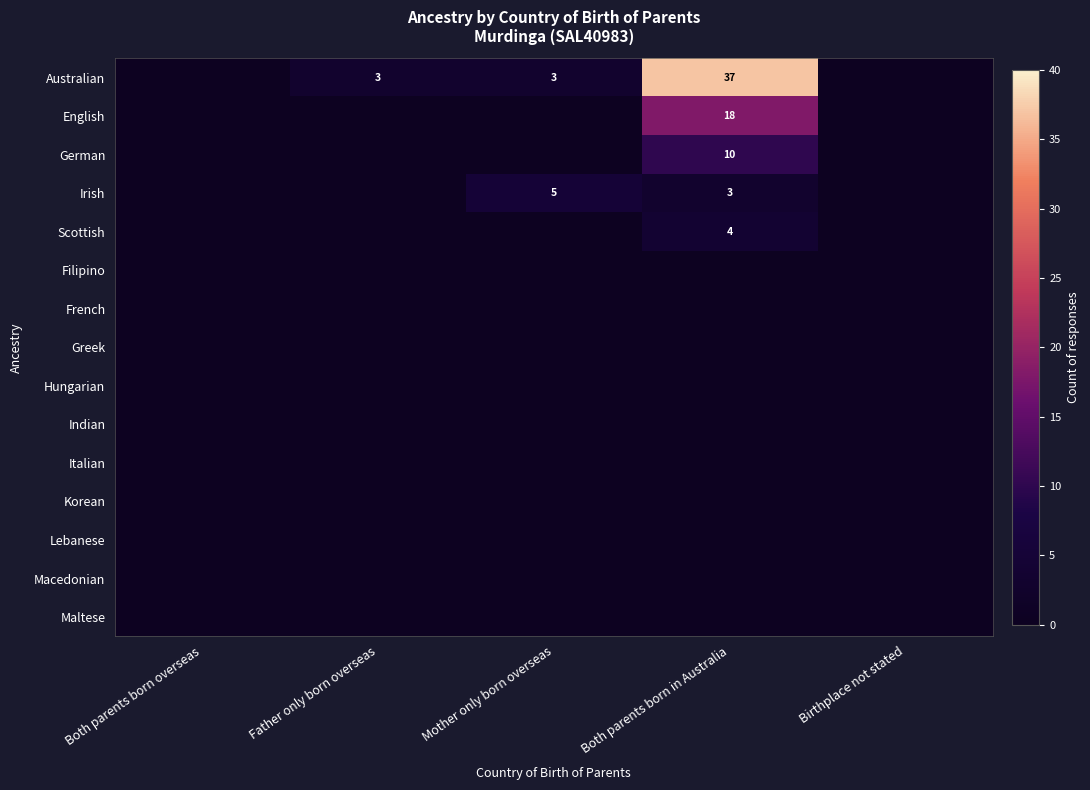

True or false: Australian has a value of 3 at Mother only born overseas.

True